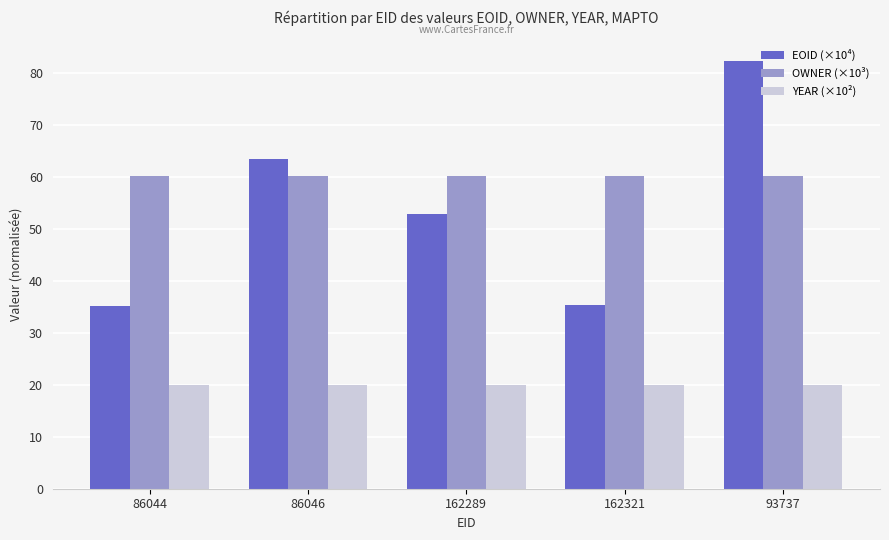

What is the value of the EOID (×10⁴) bar at the 4th from the left?

35.3